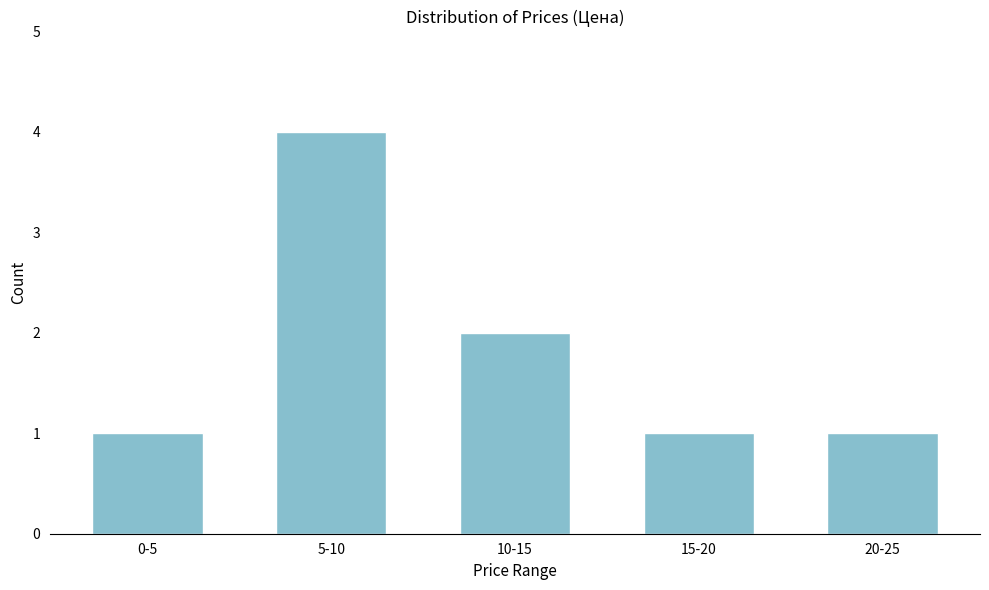

Reading left to right, list all the values displayed in this chart.

1	4	2	1	1